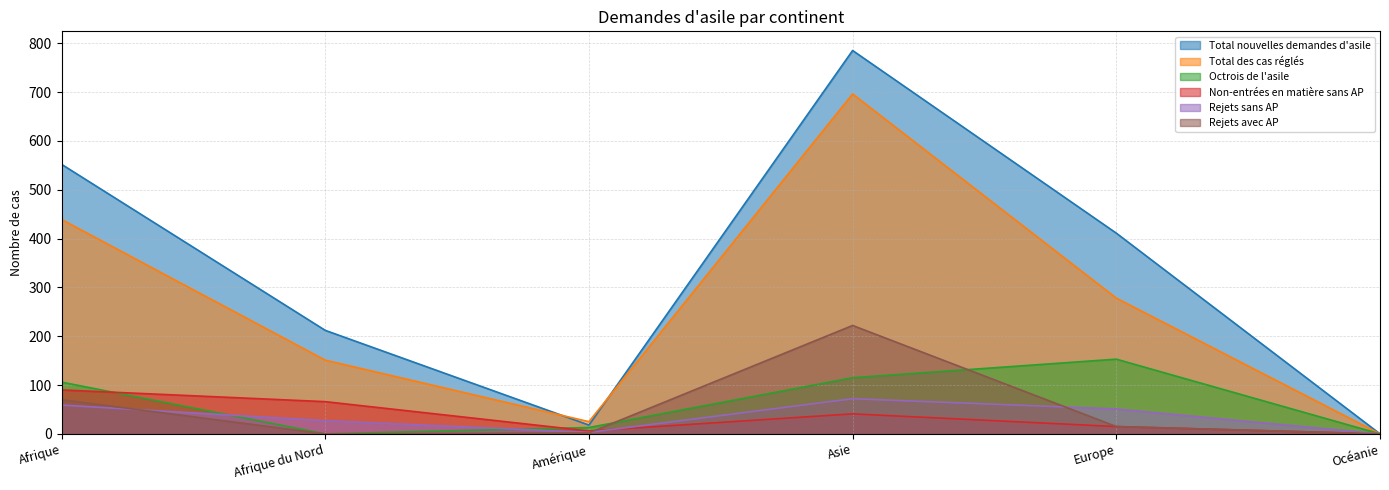

Reading right to left, extract all data points from this chart.

Total nouvelles demandes d'asile: Océanie=0	Europe=411	Asie=785	Amérique=18	Afrique du Nord=212	Afrique=552
Total des cas réglés: Océanie=0	Europe=278	Asie=696	Amérique=25	Afrique du Nord=151	Afrique=439
Octrois de l'asile: Océanie=0	Europe=153	Asie=115	Amérique=13	Afrique du Nord=0	Afrique=106
Non-entrées en matière sans AP: Océanie=0	Europe=15	Asie=41	Amérique=6	Afrique du Nord=66	Afrique=90
Rejets sans AP: Océanie=0	Europe=51	Asie=72	Amérique=3	Afrique du Nord=27	Afrique=59
Rejets avec AP: Océanie=0	Europe=15	Asie=222	Amérique=2	Afrique du Nord=0	Afrique=70